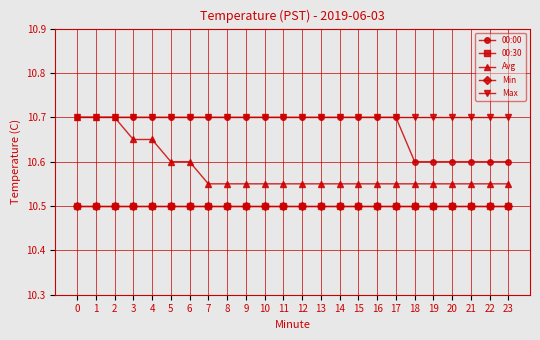

Reading left to right, what are all the values shown in this chart?

00:00: 10.7	10.7	10.7	10.7	10.7	10.7	10.7	10.7	10.7	10.7	10.7	10.7	10.7	10.7	10.7	10.7	10.7	10.7	10.6	10.6	10.6	10.6	10.6	10.6
00:30: 10.5	10.5	10.5	10.5	10.5	10.5	10.5	10.5	10.5	10.5	10.5	10.5	10.5	10.5	10.5	10.5	10.5	10.5	10.5	10.5	10.5	10.5	10.5	10.5
Avg: 10.7	10.7	10.7	10.7	10.7	10.6	10.6	10.6	10.6	10.6	10.6	10.6	10.6	10.6	10.6	10.6	10.6	10.6	10.6	10.6	10.6	10.6	10.6	10.6
Min: 10.5	10.5	10.5	10.5	10.5	10.5	10.5	10.5	10.5	10.5	10.5	10.5	10.5	10.5	10.5	10.5	10.5	10.5	10.5	10.5	10.5	10.5	10.5	10.5
Max: 10.7	10.7	10.7	10.7	10.7	10.7	10.7	10.7	10.7	10.7	10.7	10.7	10.7	10.7	10.7	10.7	10.7	10.7	10.7	10.7	10.7	10.7	10.7	10.7